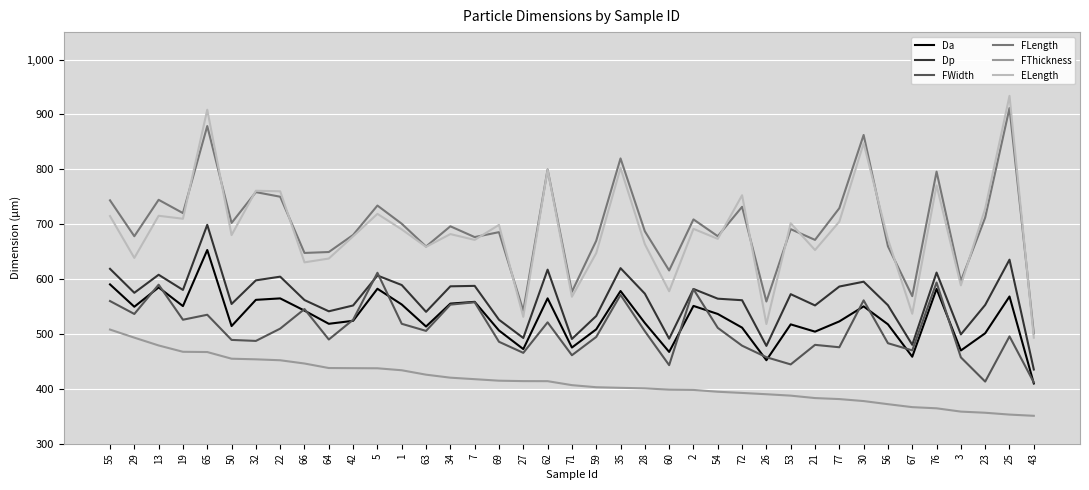

How many values in the FThickness series are below 406?

19